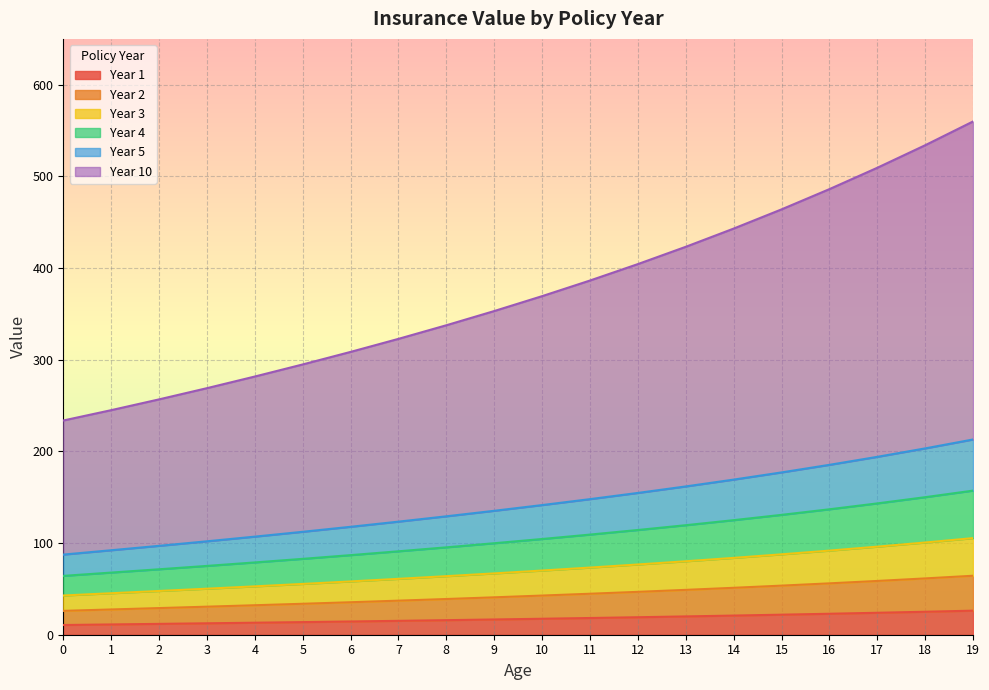

Reading left to right, transcribe all the data shown in this chart.

Year 1: 0=10.6	1=11.2	2=11.8	3=12.5	4=13.1	5=13.8	6=14.4	7=15.1	8=15.9	9=16.6	10=17.4	11=18.2	12=19.1	13=20.0	14=20.9	15=21.9	16=22.9	17=23.9	18=25.1	19=26.2
Year 2: 0=26.0	1=27.6	2=29.1	3=30.6	4=32.2	5=33.8	6=35.4	7=37.2	8=39.0	9=40.8	10=42.7	11=44.7	12=46.8	13=48.9	14=51.2	15=53.6	16=56.0	17=58.7	18=61.4	19=64.3
Year 3: 0=42.8	1=45.3	2=47.7	3=50.2	4=52.8	5=55.4	6=58.1	7=61.0	8=63.9	9=66.9	10=70.0	11=73.3	12=76.6	13=80.1	14=83.8	15=87.7	16=91.8	17=96.1	18=100.6	19=105.4
Year 4: 0=64.2	1=67.8	2=71.4	3=75.1	4=78.9	5=82.8	6=86.8	7=91.0	8=95.3	9=99.8	10=104.4	11=109.2	12=114.2	13=119.5	14=125.0	15=130.8	16=136.8	17=143.3	18=150.0	19=157.2
Year 5: 0=87.4	1=92.2	2=97.0	3=101.9	4=107.0	5=112.3	6=117.7	7=123.4	8=129.2	9=135.2	10=141.4	11=147.9	12=154.7	13=161.8	14=169.2	15=177.1	16=185.3	17=194.1	18=203.3	19=213.0
Year 10: 0=233.7	1=245.0	2=256.7	3=269.0	4=281.7	5=294.9	6=308.5	7=322.8	8=337.6	9=353.1	10=369.4	11=386.4	12=404.3	13=423.2	14=443.1	15=464.0	16=486.1	17=509.4	18=534.0	19=559.9